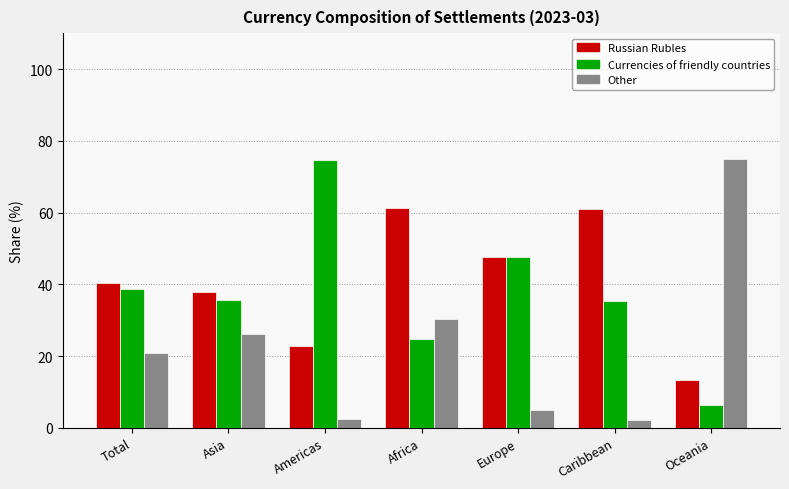

What value does the Currencies of friendly countries series have at Oceania?

6.4